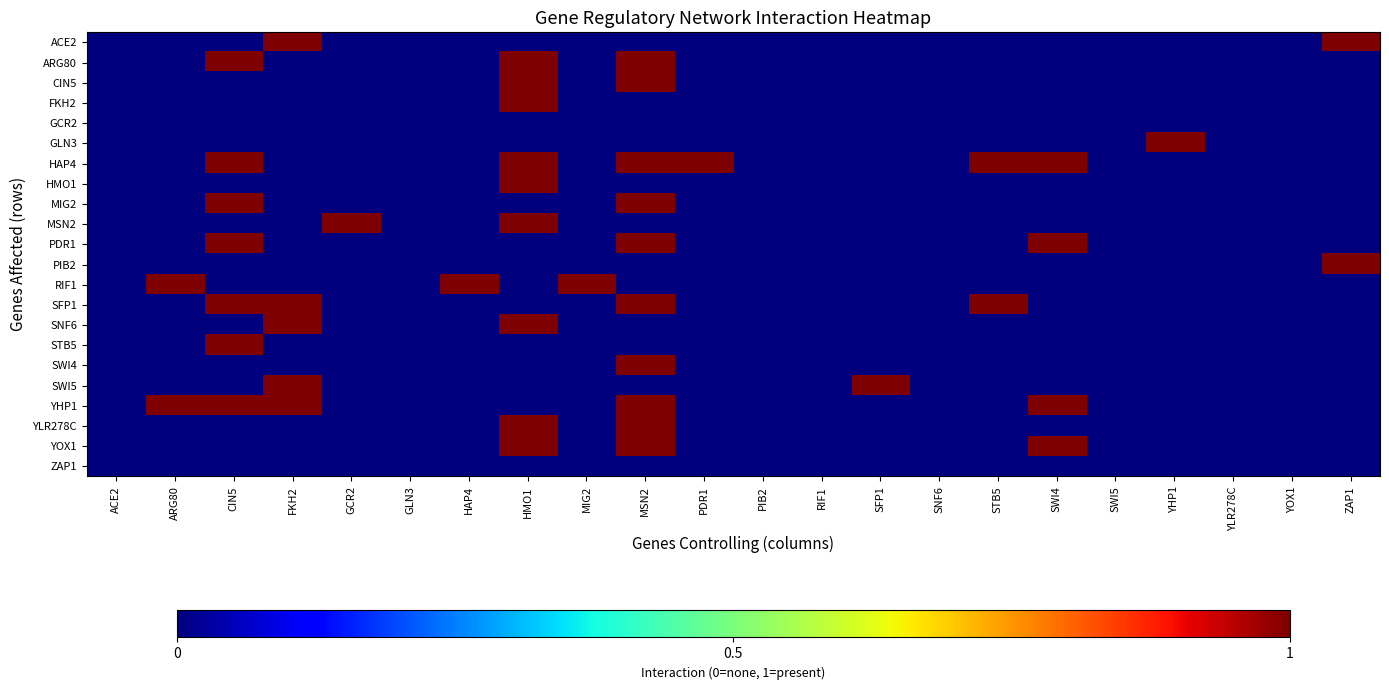

Reading left to right, what are all the values shown in this chart?

ACE2: ACE2=0	ARG80=0	CIN5=0	FKH2=1	GCR2=0	GLN3=0	HAP4=0	HMO1=0	MIG2=0	MSN2=0	PDR1=0	PIB2=0	RIF1=0	SFP1=0	SNF6=0	STB5=0	SWI4=0	SWI5=0	YHP1=0	YLR278C=0	YOX1=0	ZAP1=1
ARG80: ACE2=0	ARG80=0	CIN5=1	FKH2=0	GCR2=0	GLN3=0	HAP4=0	HMO1=1	MIG2=0	MSN2=1	PDR1=0	PIB2=0	RIF1=0	SFP1=0	SNF6=0	STB5=0	SWI4=0	SWI5=0	YHP1=0	YLR278C=0	YOX1=0	ZAP1=0
CIN5: ACE2=0	ARG80=0	CIN5=0	FKH2=0	GCR2=0	GLN3=0	HAP4=0	HMO1=1	MIG2=0	MSN2=1	PDR1=0	PIB2=0	RIF1=0	SFP1=0	SNF6=0	STB5=0	SWI4=0	SWI5=0	YHP1=0	YLR278C=0	YOX1=0	ZAP1=0
FKH2: ACE2=0	ARG80=0	CIN5=0	FKH2=0	GCR2=0	GLN3=0	HAP4=0	HMO1=1	MIG2=0	MSN2=0	PDR1=0	PIB2=0	RIF1=0	SFP1=0	SNF6=0	STB5=0	SWI4=0	SWI5=0	YHP1=0	YLR278C=0	YOX1=0	ZAP1=0
GCR2: ACE2=0	ARG80=0	CIN5=0	FKH2=0	GCR2=0	GLN3=0	HAP4=0	HMO1=0	MIG2=0	MSN2=0	PDR1=0	PIB2=0	RIF1=0	SFP1=0	SNF6=0	STB5=0	SWI4=0	SWI5=0	YHP1=0	YLR278C=0	YOX1=0	ZAP1=0
GLN3: ACE2=0	ARG80=0	CIN5=0	FKH2=0	GCR2=0	GLN3=0	HAP4=0	HMO1=0	MIG2=0	MSN2=0	PDR1=0	PIB2=0	RIF1=0	SFP1=0	SNF6=0	STB5=0	SWI4=0	SWI5=0	YHP1=1	YLR278C=0	YOX1=0	ZAP1=0
HAP4: ACE2=0	ARG80=0	CIN5=1	FKH2=0	GCR2=0	GLN3=0	HAP4=0	HMO1=1	MIG2=0	MSN2=1	PDR1=1	PIB2=0	RIF1=0	SFP1=0	SNF6=0	STB5=1	SWI4=1	SWI5=0	YHP1=0	YLR278C=0	YOX1=0	ZAP1=0
HMO1: ACE2=0	ARG80=0	CIN5=0	FKH2=0	GCR2=0	GLN3=0	HAP4=0	HMO1=1	MIG2=0	MSN2=0	PDR1=0	PIB2=0	RIF1=0	SFP1=0	SNF6=0	STB5=0	SWI4=0	SWI5=0	YHP1=0	YLR278C=0	YOX1=0	ZAP1=0
MIG2: ACE2=0	ARG80=0	CIN5=1	FKH2=0	GCR2=0	GLN3=0	HAP4=0	HMO1=0	MIG2=0	MSN2=1	PDR1=0	PIB2=0	RIF1=0	SFP1=0	SNF6=0	STB5=0	SWI4=0	SWI5=0	YHP1=0	YLR278C=0	YOX1=0	ZAP1=0
MSN2: ACE2=0	ARG80=0	CIN5=0	FKH2=0	GCR2=1	GLN3=0	HAP4=0	HMO1=1	MIG2=0	MSN2=0	PDR1=0	PIB2=0	RIF1=0	SFP1=0	SNF6=0	STB5=0	SWI4=0	SWI5=0	YHP1=0	YLR278C=0	YOX1=0	ZAP1=0
PDR1: ACE2=0	ARG80=0	CIN5=1	FKH2=0	GCR2=0	GLN3=0	HAP4=0	HMO1=0	MIG2=0	MSN2=1	PDR1=0	PIB2=0	RIF1=0	SFP1=0	SNF6=0	STB5=0	SWI4=1	SWI5=0	YHP1=0	YLR278C=0	YOX1=0	ZAP1=0
PIB2: ACE2=0	ARG80=0	CIN5=0	FKH2=0	GCR2=0	GLN3=0	HAP4=0	HMO1=0	MIG2=0	MSN2=0	PDR1=0	PIB2=0	RIF1=0	SFP1=0	SNF6=0	STB5=0	SWI4=0	SWI5=0	YHP1=0	YLR278C=0	YOX1=0	ZAP1=1
RIF1: ACE2=0	ARG80=1	CIN5=0	FKH2=0	GCR2=0	GLN3=0	HAP4=1	HMO1=0	MIG2=1	MSN2=0	PDR1=0	PIB2=0	RIF1=0	SFP1=0	SNF6=0	STB5=0	SWI4=0	SWI5=0	YHP1=0	YLR278C=0	YOX1=0	ZAP1=0
SFP1: ACE2=0	ARG80=0	CIN5=1	FKH2=1	GCR2=0	GLN3=0	HAP4=0	HMO1=0	MIG2=0	MSN2=1	PDR1=0	PIB2=0	RIF1=0	SFP1=0	SNF6=0	STB5=1	SWI4=0	SWI5=0	YHP1=0	YLR278C=0	YOX1=0	ZAP1=0
SNF6: ACE2=0	ARG80=0	CIN5=0	FKH2=1	GCR2=0	GLN3=0	HAP4=0	HMO1=1	MIG2=0	MSN2=0	PDR1=0	PIB2=0	RIF1=0	SFP1=0	SNF6=0	STB5=0	SWI4=0	SWI5=0	YHP1=0	YLR278C=0	YOX1=0	ZAP1=0
STB5: ACE2=0	ARG80=0	CIN5=1	FKH2=0	GCR2=0	GLN3=0	HAP4=0	HMO1=0	MIG2=0	MSN2=0	PDR1=0	PIB2=0	RIF1=0	SFP1=0	SNF6=0	STB5=0	SWI4=0	SWI5=0	YHP1=0	YLR278C=0	YOX1=0	ZAP1=0
SWI4: ACE2=0	ARG80=0	CIN5=0	FKH2=0	GCR2=0	GLN3=0	HAP4=0	HMO1=0	MIG2=0	MSN2=1	PDR1=0	PIB2=0	RIF1=0	SFP1=0	SNF6=0	STB5=0	SWI4=0	SWI5=0	YHP1=0	YLR278C=0	YOX1=0	ZAP1=0
SWI5: ACE2=0	ARG80=0	CIN5=0	FKH2=1	GCR2=0	GLN3=0	HAP4=0	HMO1=0	MIG2=0	MSN2=0	PDR1=0	PIB2=0	RIF1=0	SFP1=1	SNF6=0	STB5=0	SWI4=0	SWI5=0	YHP1=0	YLR278C=0	YOX1=0	ZAP1=0
YHP1: ACE2=0	ARG80=1	CIN5=1	FKH2=1	GCR2=0	GLN3=0	HAP4=0	HMO1=0	MIG2=0	MSN2=1	PDR1=0	PIB2=0	RIF1=0	SFP1=0	SNF6=0	STB5=0	SWI4=1	SWI5=0	YHP1=0	YLR278C=0	YOX1=0	ZAP1=0
YLR278C: ACE2=0	ARG80=0	CIN5=0	FKH2=0	GCR2=0	GLN3=0	HAP4=0	HMO1=1	MIG2=0	MSN2=1	PDR1=0	PIB2=0	RIF1=0	SFP1=0	SNF6=0	STB5=0	SWI4=0	SWI5=0	YHP1=0	YLR278C=0	YOX1=0	ZAP1=0
YOX1: ACE2=0	ARG80=0	CIN5=0	FKH2=0	GCR2=0	GLN3=0	HAP4=0	HMO1=1	MIG2=0	MSN2=1	PDR1=0	PIB2=0	RIF1=0	SFP1=0	SNF6=0	STB5=0	SWI4=1	SWI5=0	YHP1=0	YLR278C=0	YOX1=0	ZAP1=0
ZAP1: ACE2=0	ARG80=0	CIN5=0	FKH2=0	GCR2=0	GLN3=0	HAP4=0	HMO1=0	MIG2=0	MSN2=0	PDR1=0	PIB2=0	RIF1=0	SFP1=0	SNF6=0	STB5=0	SWI4=0	SWI5=0	YHP1=0	YLR278C=0	YOX1=0	ZAP1=0